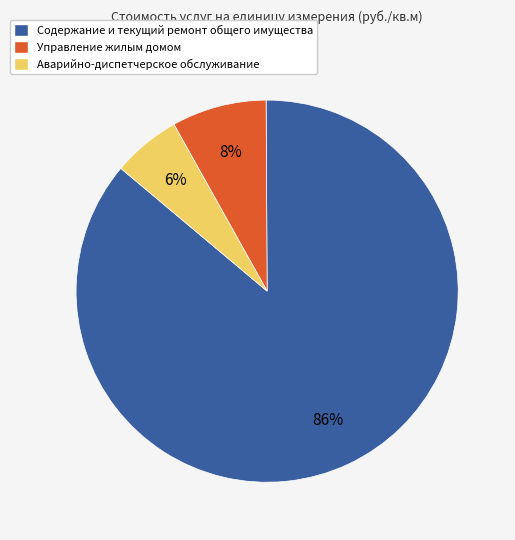

Between Аварийно-диспетчерское обслуживание and Содержание и текущий ремонт общего имущества, which is larger?

Содержание и текущий ремонт общего имущества